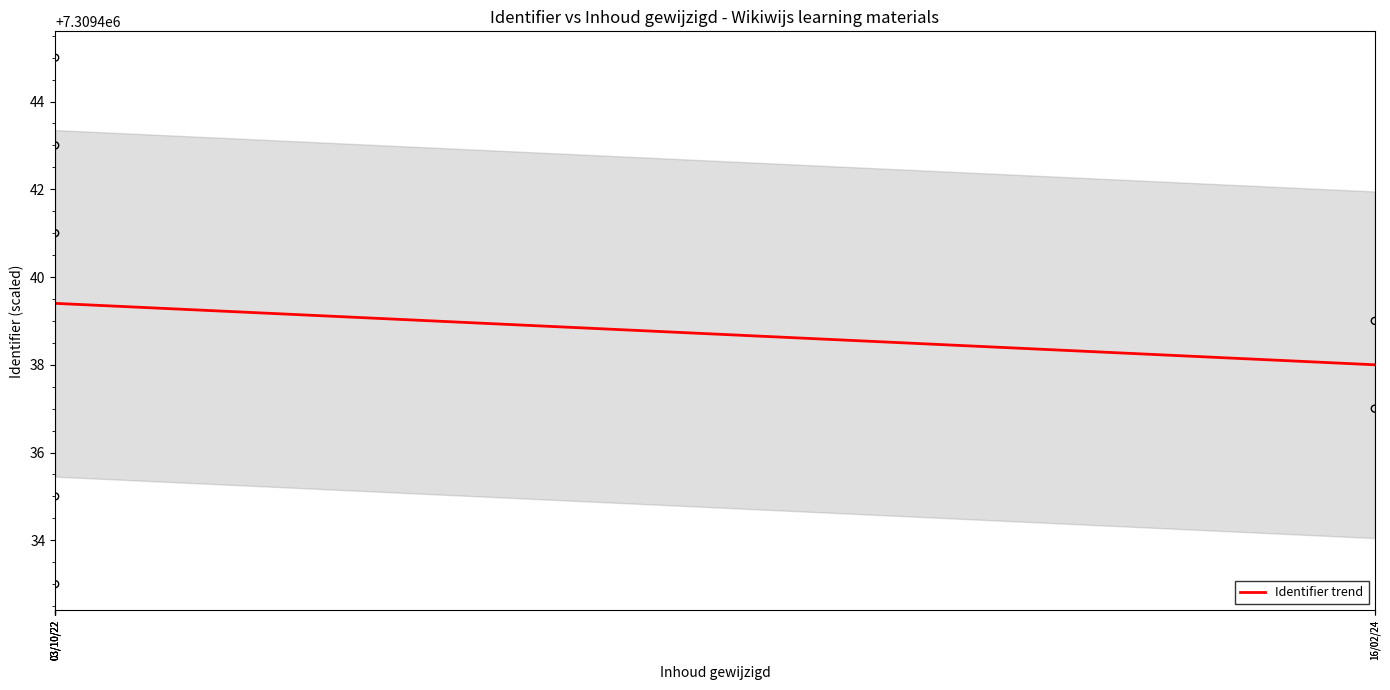

Which has a higher value, 2024-02-16 09:08:11 or 2022-10-03 18:24:59?

2022-10-03 18:24:59